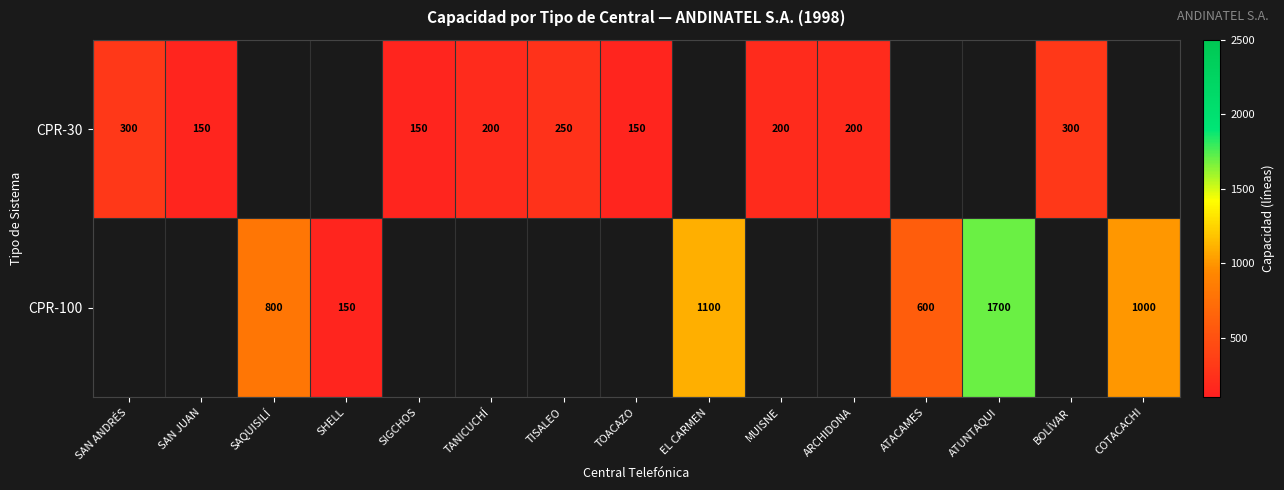

True or false: CPR-100 has a value of 277 at EL CARMEN.

False